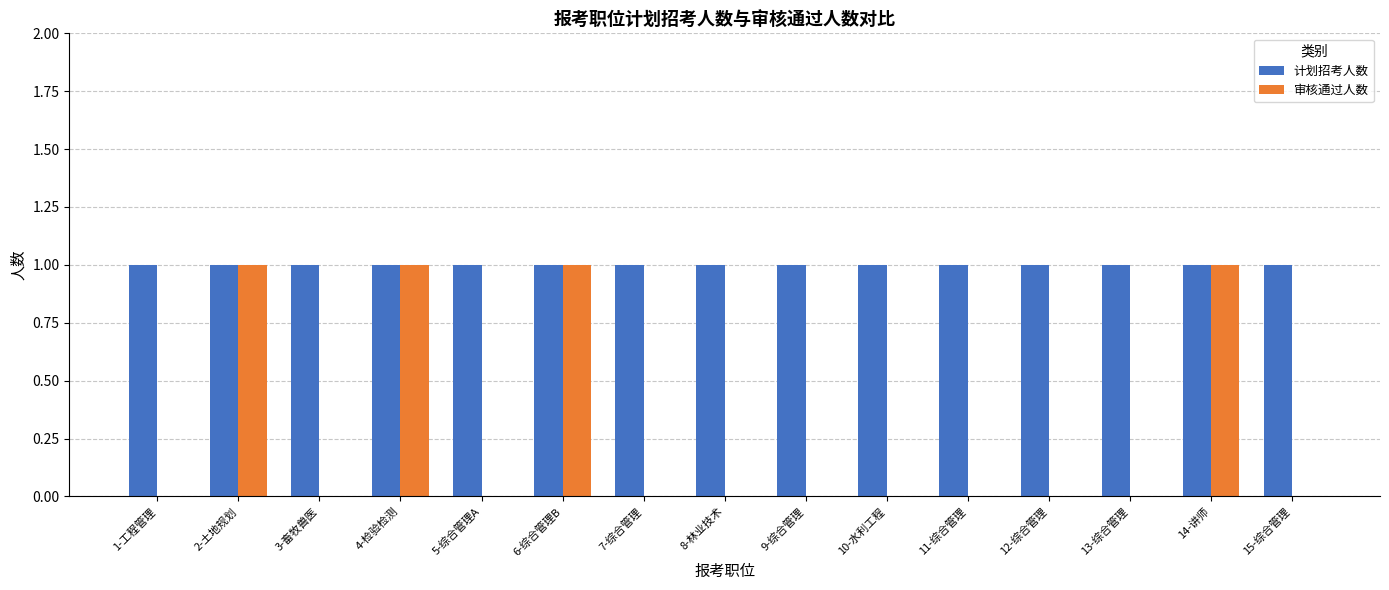

Are the bars horizontal?

No